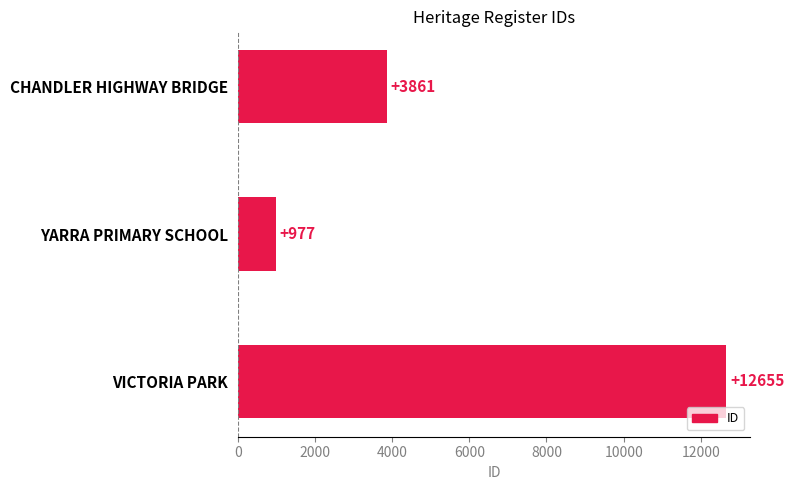

Reading top to bottom, extract all data points from this chart.

3861	977	12655